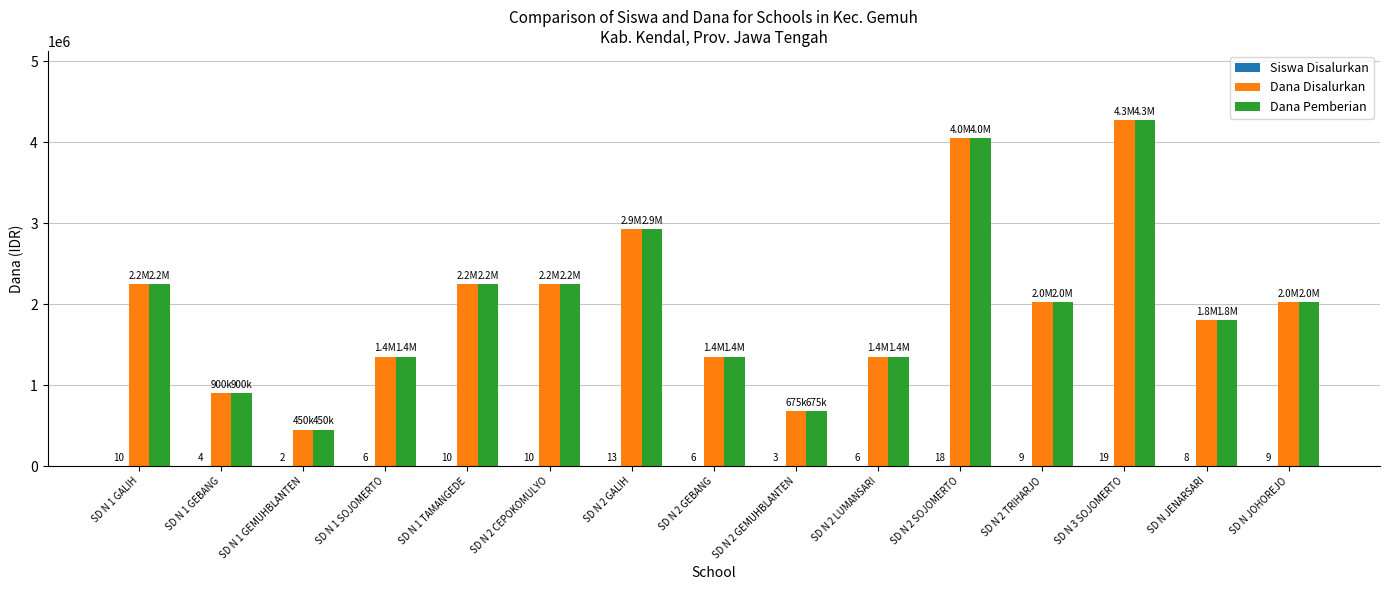

What is the highest value of the Dana Pemberian series?

4275000